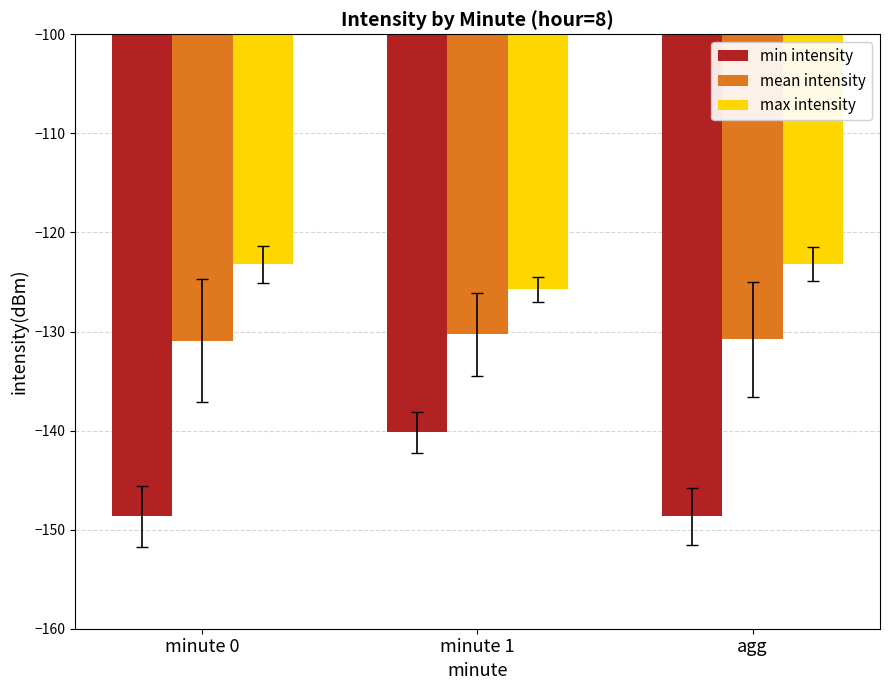

Which series changed the most between minute 1 and agg?

min intensity